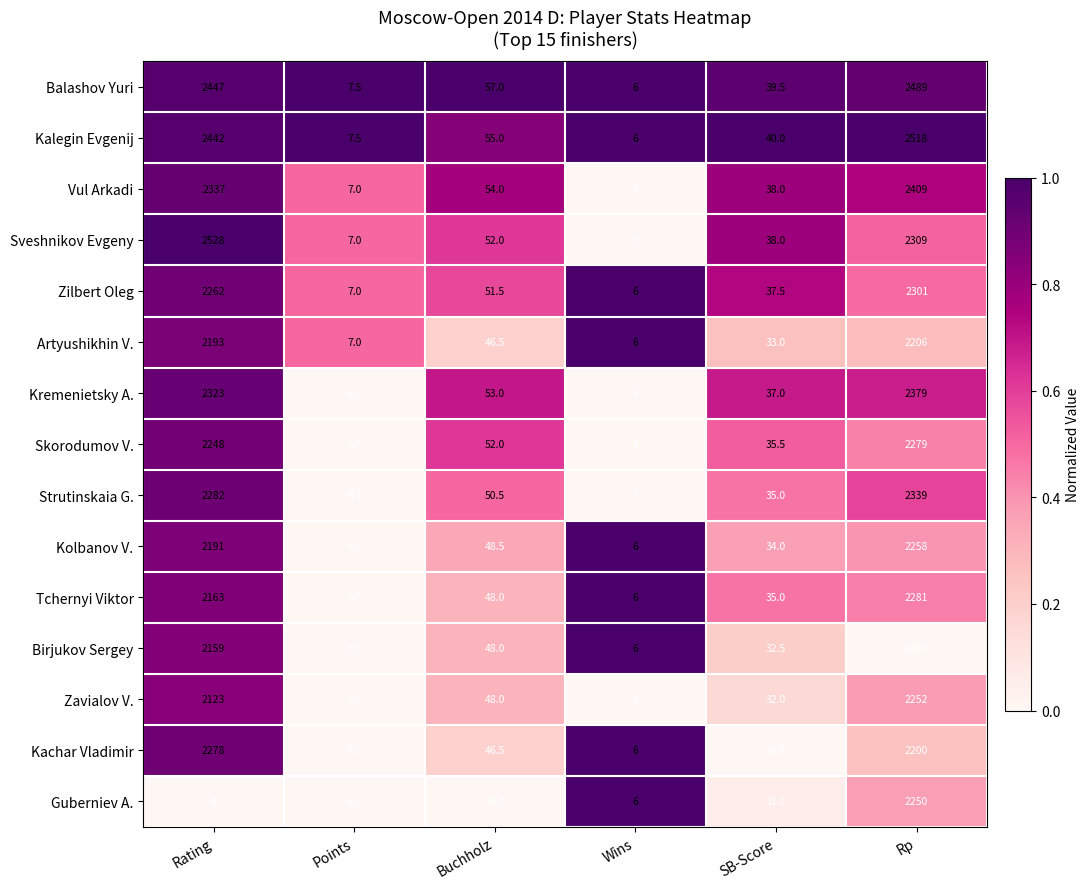

What is the maximum value for Kalegin Evgenij?

2518.0